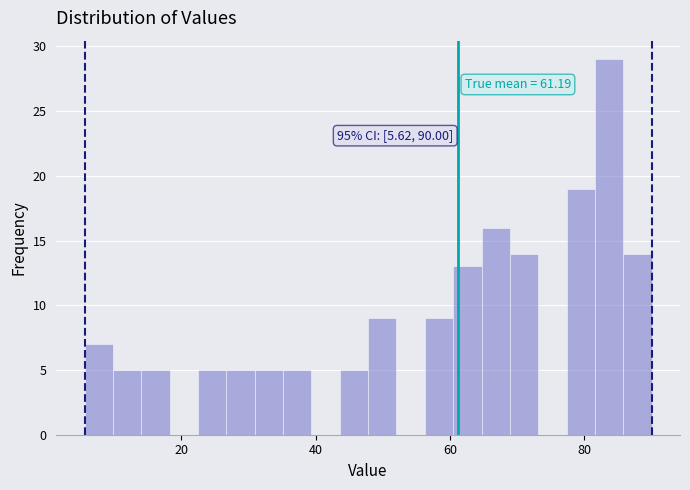

Read against the x-axis, roughly where is the centre of the tallest bar?

84